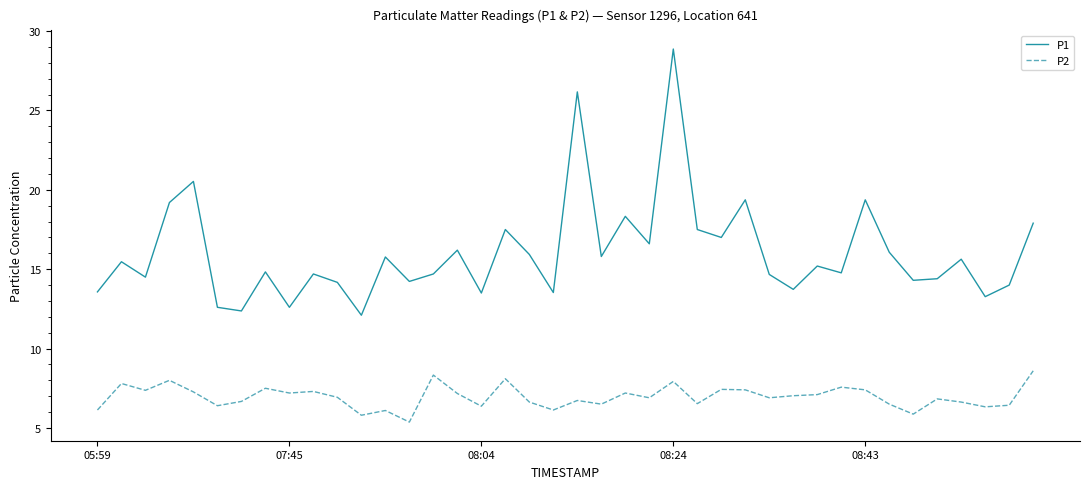

Rank the series by their maximum value, from lowest to highest.

P2, P1